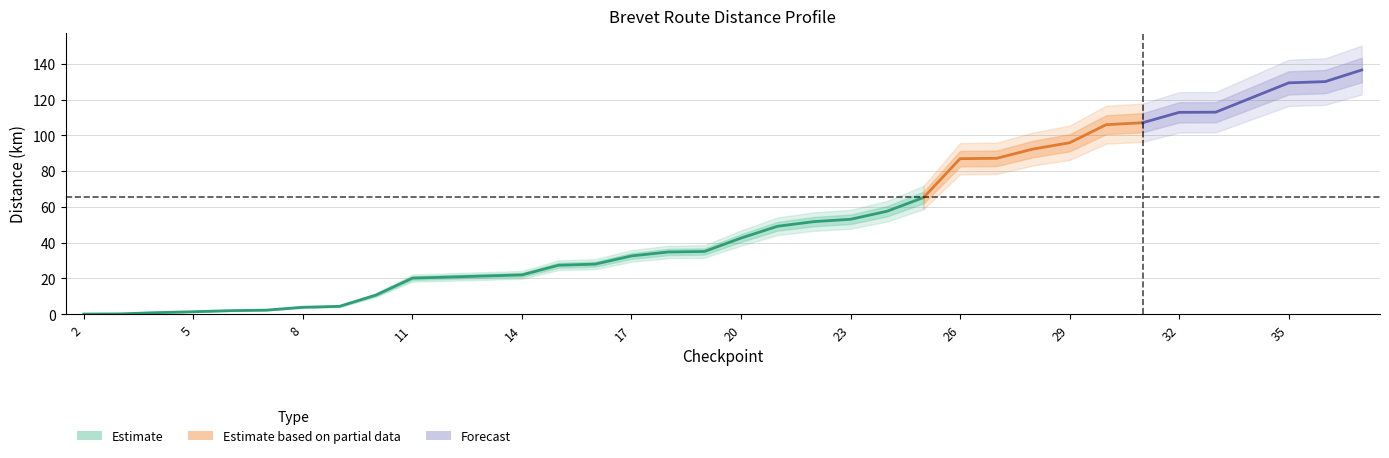

The cumulative_distance series shows 66.9 at 33. True or false?

False